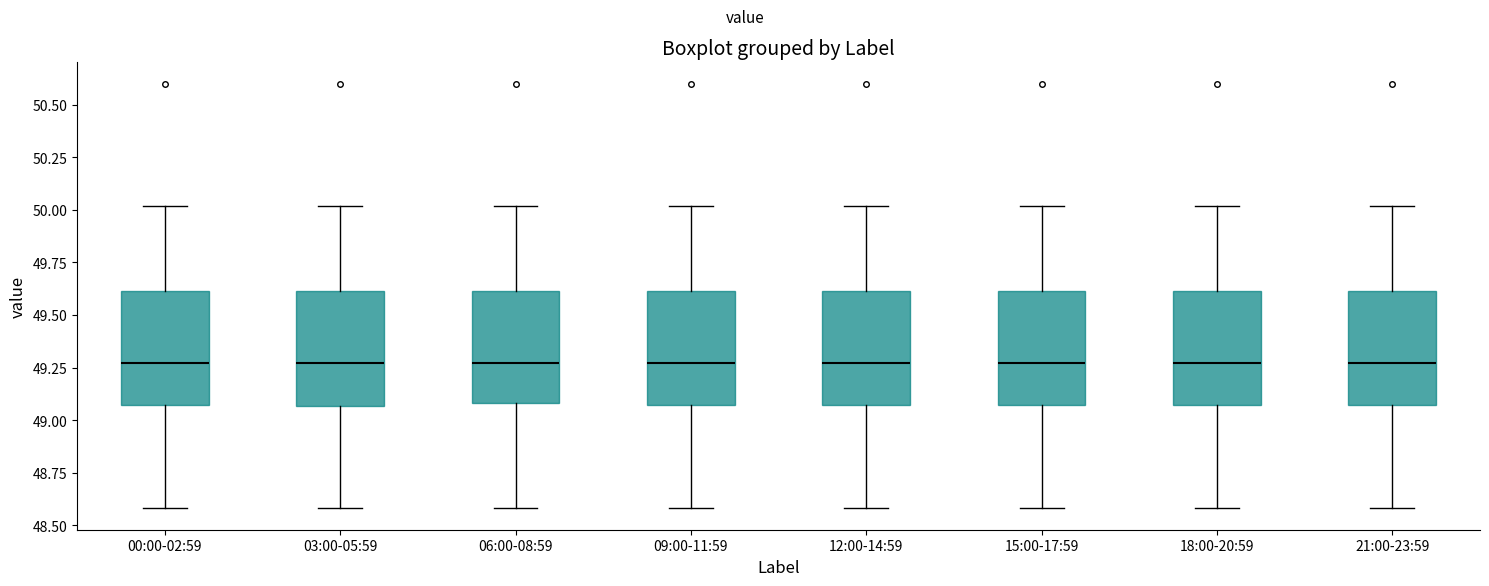

Reading left to right, transcribe this box plot: for each box, give where its median line is, the range the box spans, and where its two whiskers end, as read against the y-axis. The values are not printed on the chart, so give them approximately, as read against the axis.

00:00-02:59: median 49.25, box 49.05 to 49.60, whiskers 48.60 to 50.00
03:00-05:59: median 49.25, box 49.05 to 49.60, whiskers 48.60 to 50.00
06:00-08:59: median 49.25, box 49.10 to 49.60, whiskers 48.60 to 50.00
09:00-11:59: median 49.25, box 49.05 to 49.60, whiskers 48.60 to 50.00
12:00-14:59: median 49.25, box 49.05 to 49.60, whiskers 48.60 to 50.00
15:00-17:59: median 49.25, box 49.05 to 49.60, whiskers 48.60 to 50.00
18:00-20:59: median 49.25, box 49.05 to 49.60, whiskers 48.60 to 50.00
21:00-23:59: median 49.25, box 49.05 to 49.60, whiskers 48.60 to 50.00